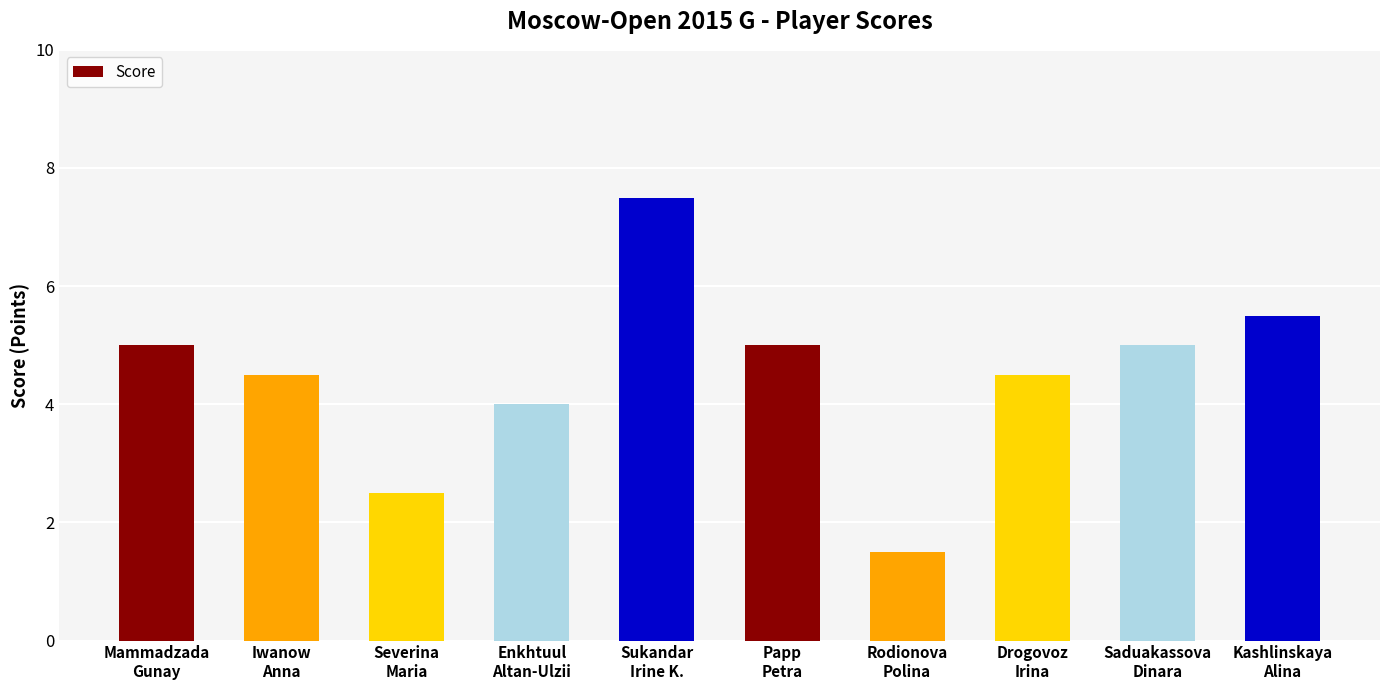

What is the sum of the values at Sukandar
Irine K. and Saduakassova
Dinara?

12.5